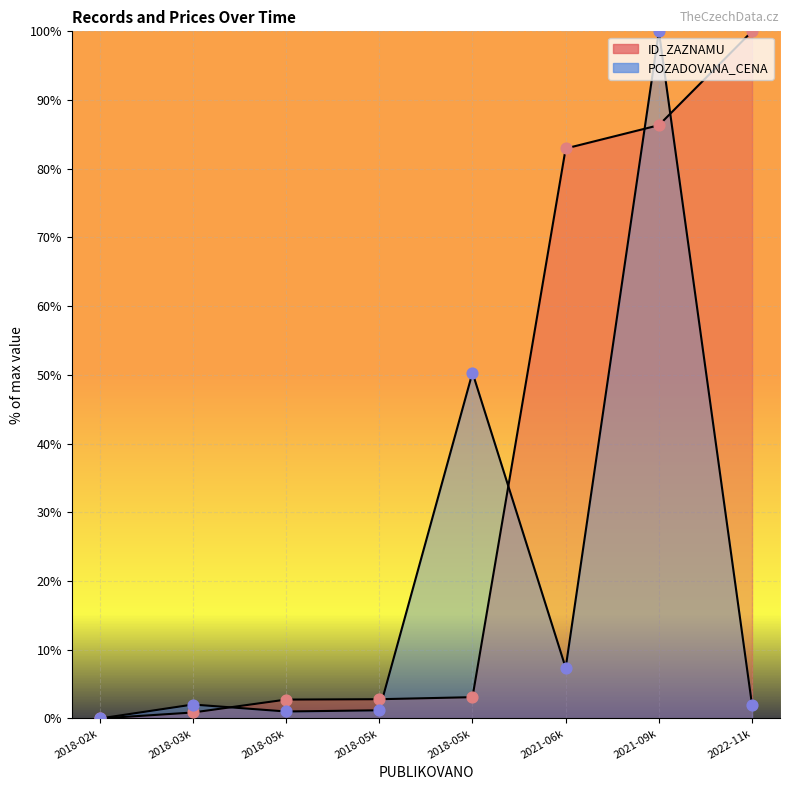

What is the total value across all series at 2018-03k?

2.9